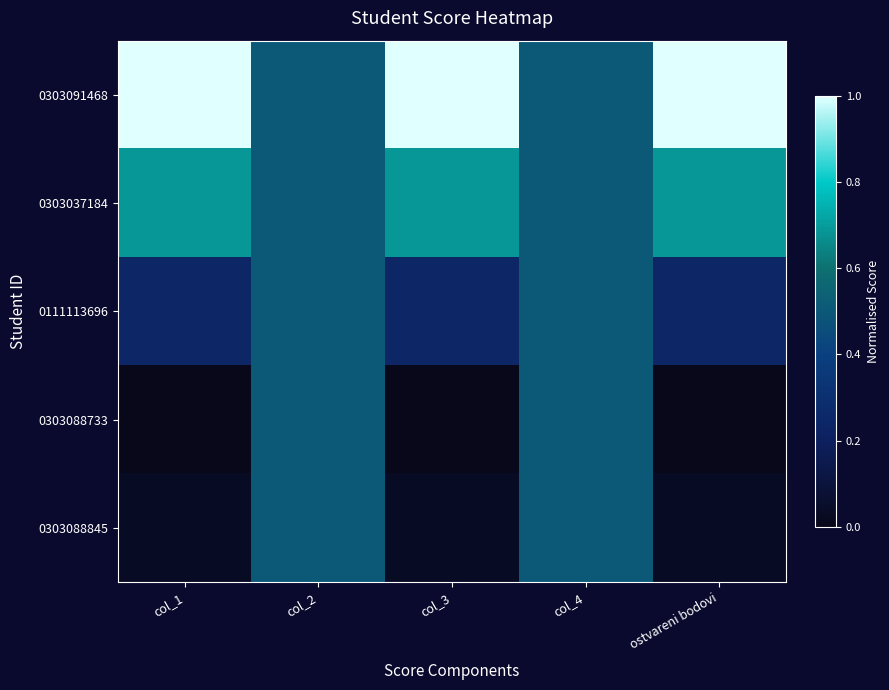

Between col_1 and col_2, which series saw the biggest shift?

0303091468